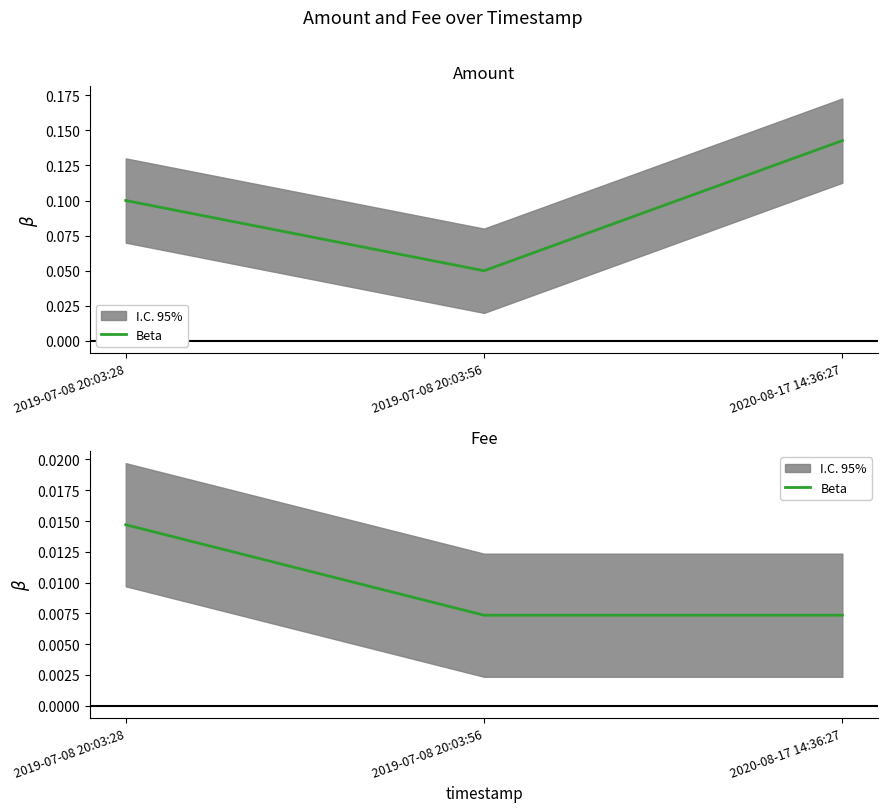

List the labels in order of value, smallest first.

2019-07-08 20:03:56, 2020-08-17 14:36:27, 2019-07-08 20:03:28